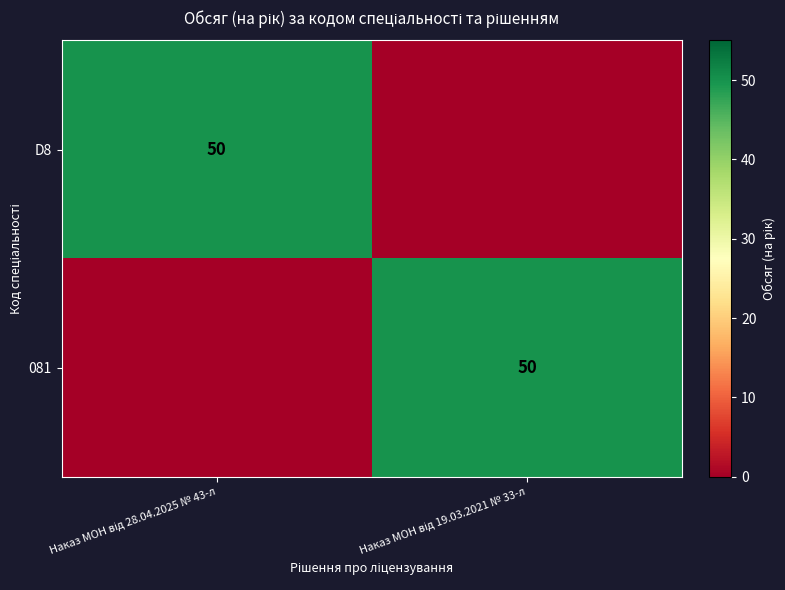

Is it true that 081 equals 50 at Наказ МОН від 19.03.2021 № 33-л?

True